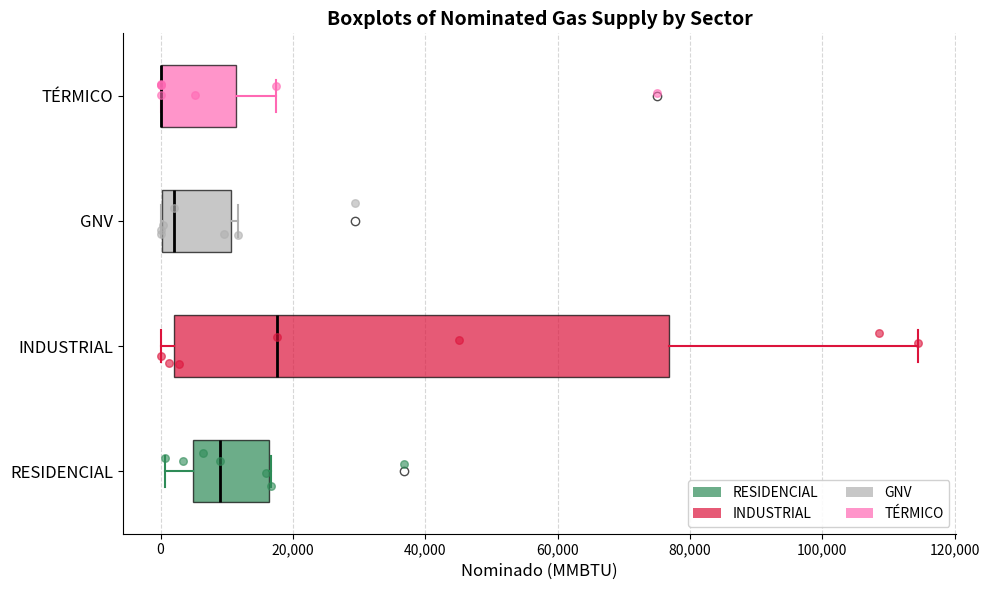

Where does the median line of the box for GNV sit on the x-axis? The values are not printed on the chart, so give them approximately, as read against the axis.

2000